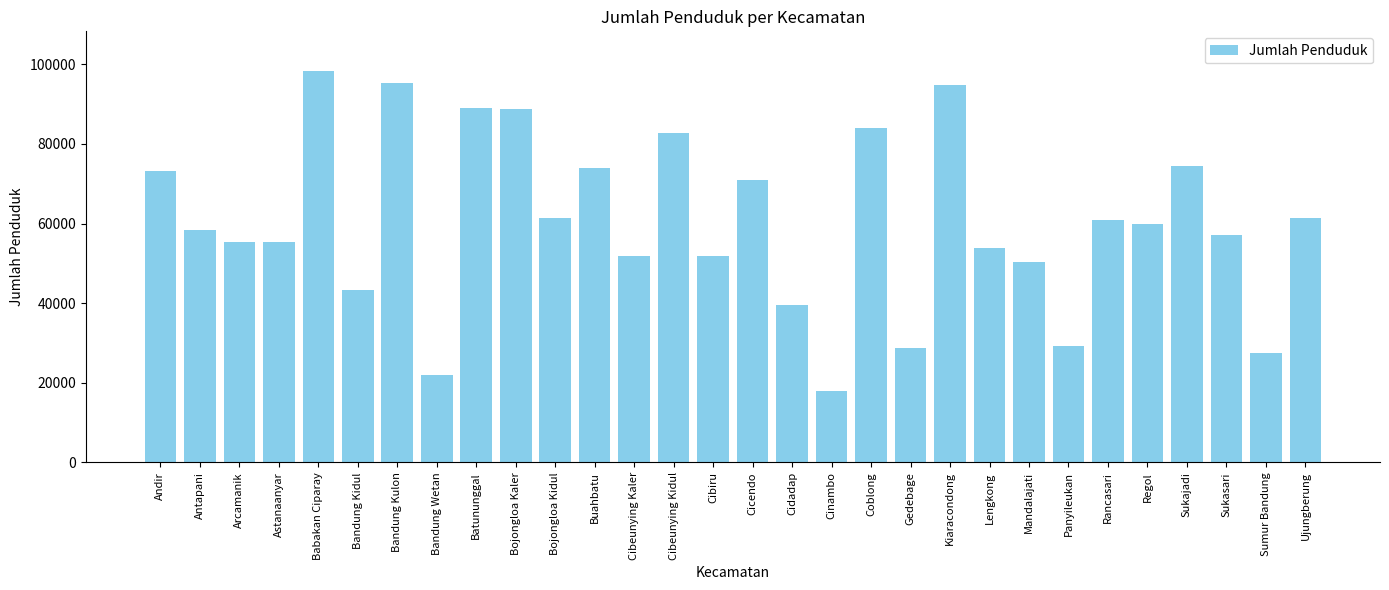

The value at Cibeunying Kaler is 71203. True or false?

False